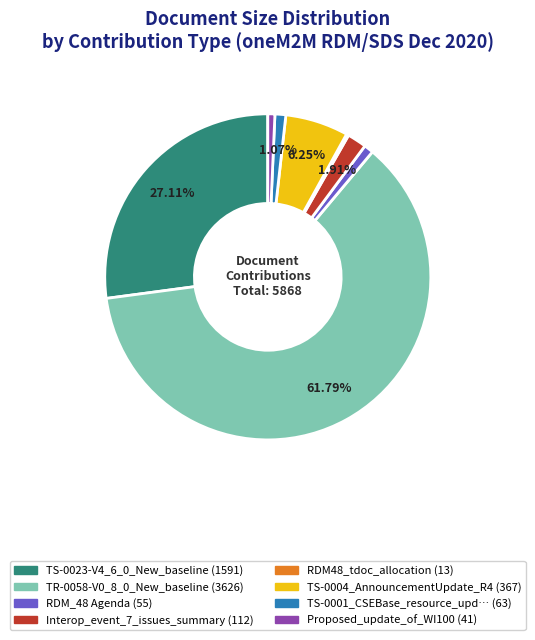

Is there any slice that represents more than half of the pie?

Yes